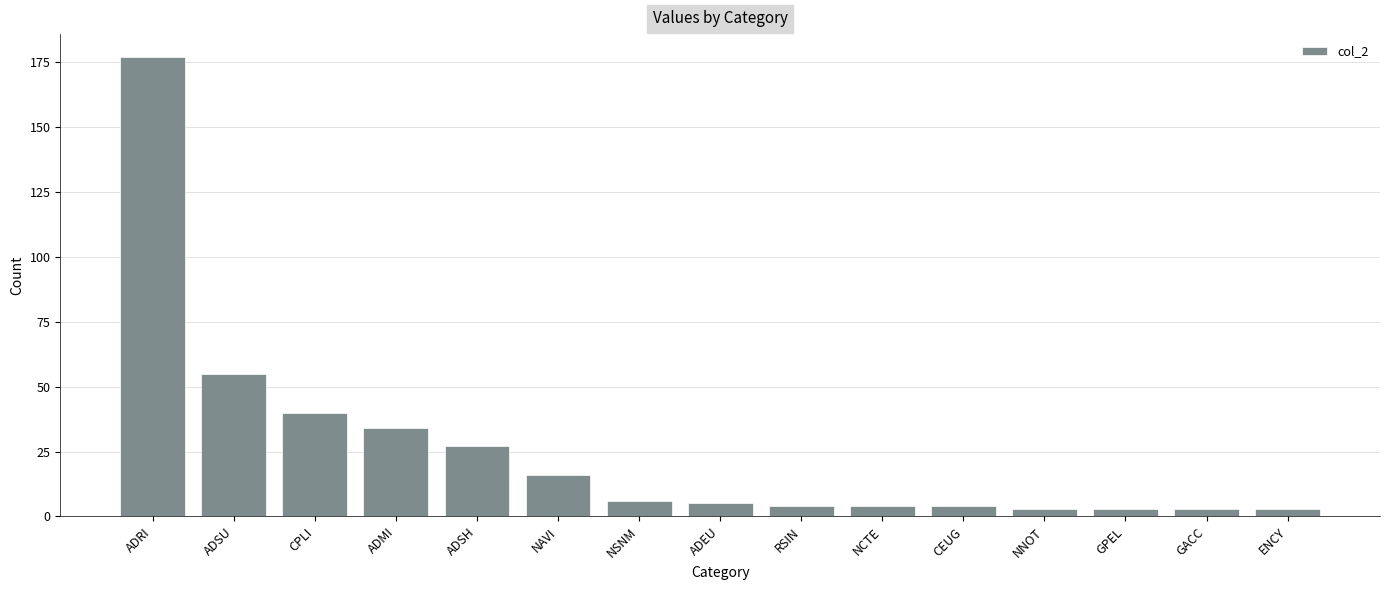

Which has a higher value, ADMI or GACC?

ADMI